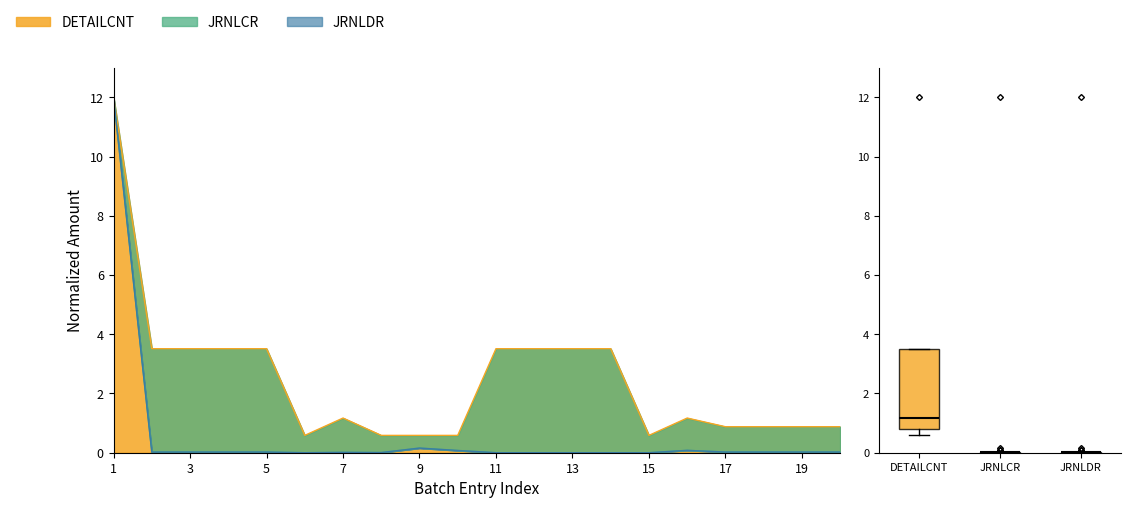

Between 1 and 9, which series saw the biggest shift?

JRNLDR